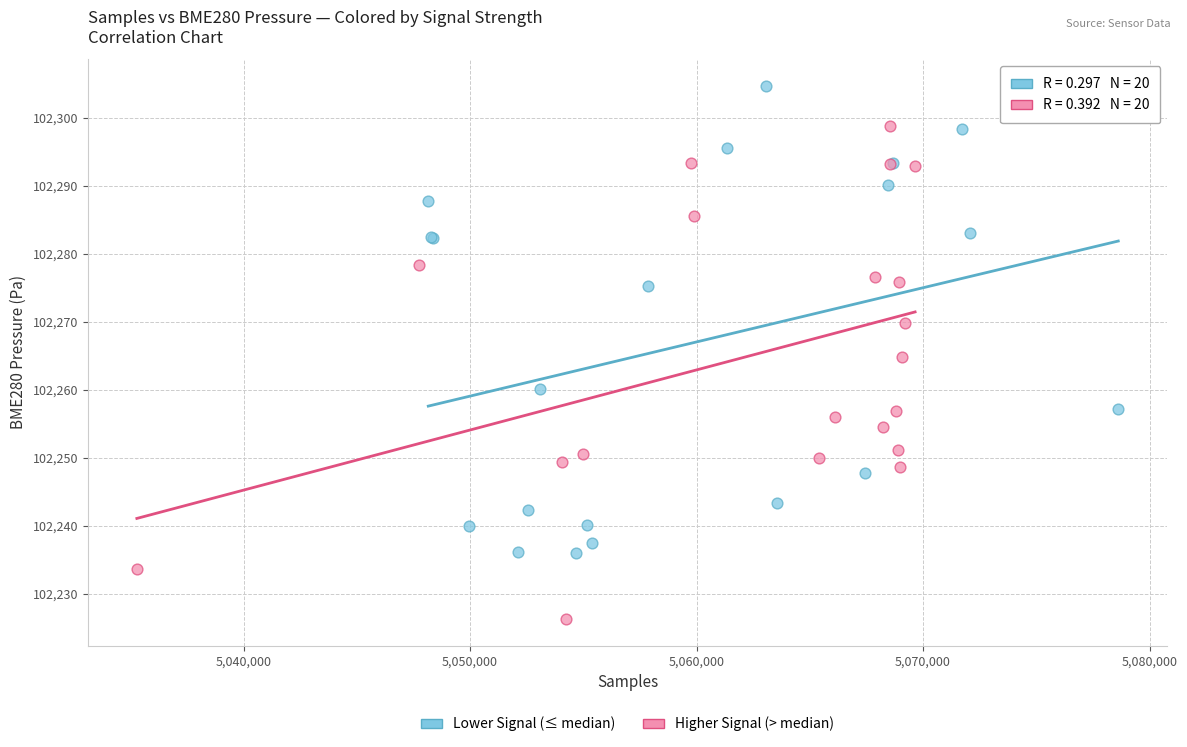

Which series contains the lowest Y value?

Higher Signal (> median)